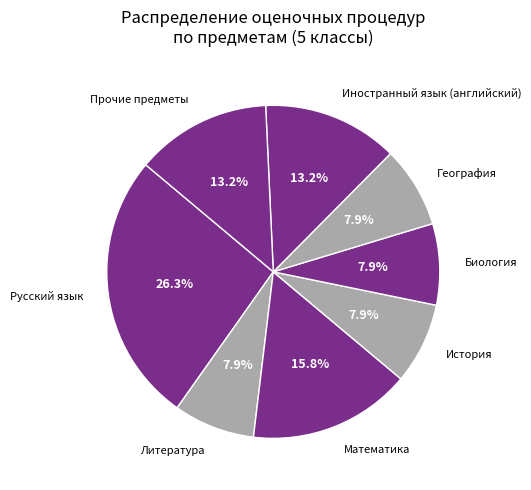

Which category has the biggest portion of the pie?

Русский язык